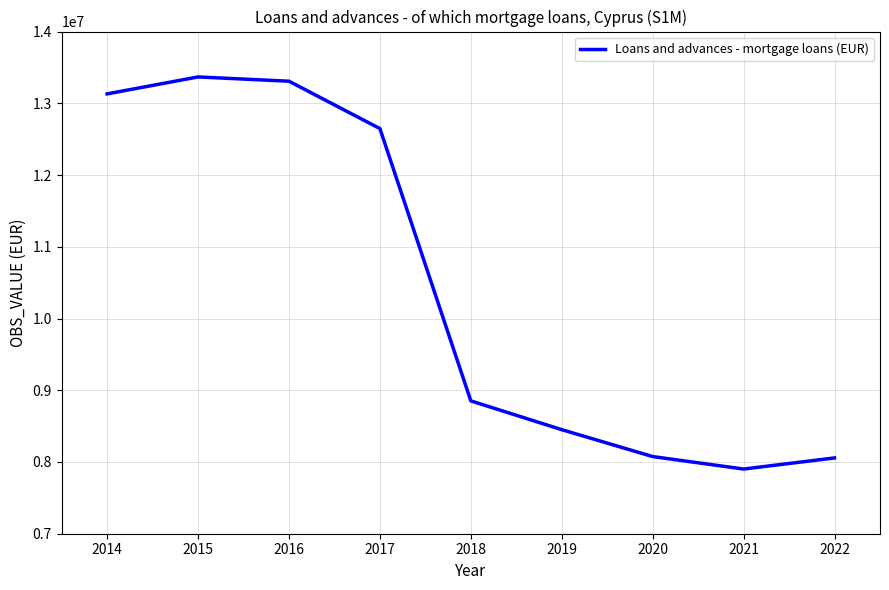

Where is the first local maximum?

2015